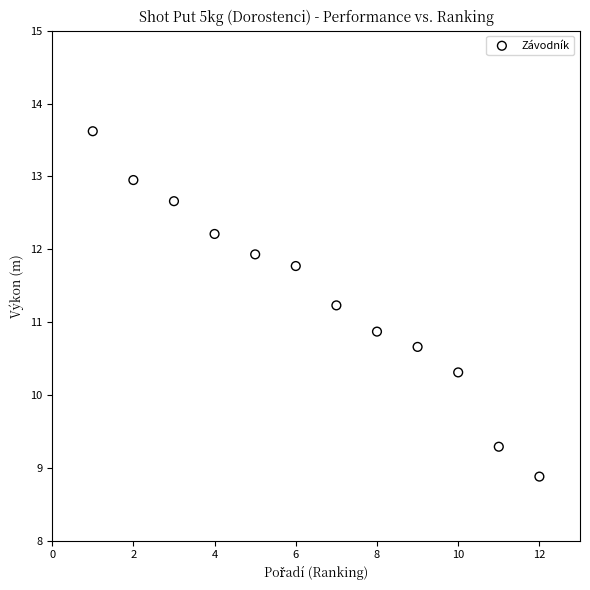

What is the range of X values (max minus min)?

11.0